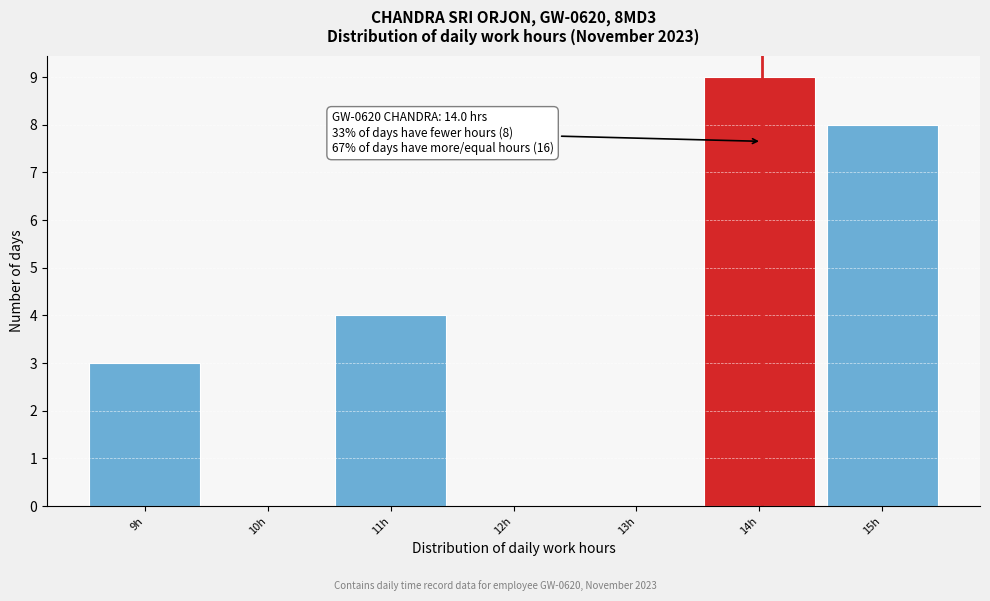

Over which range of the x-axis is the bar tallest?

13.48 to 14.48